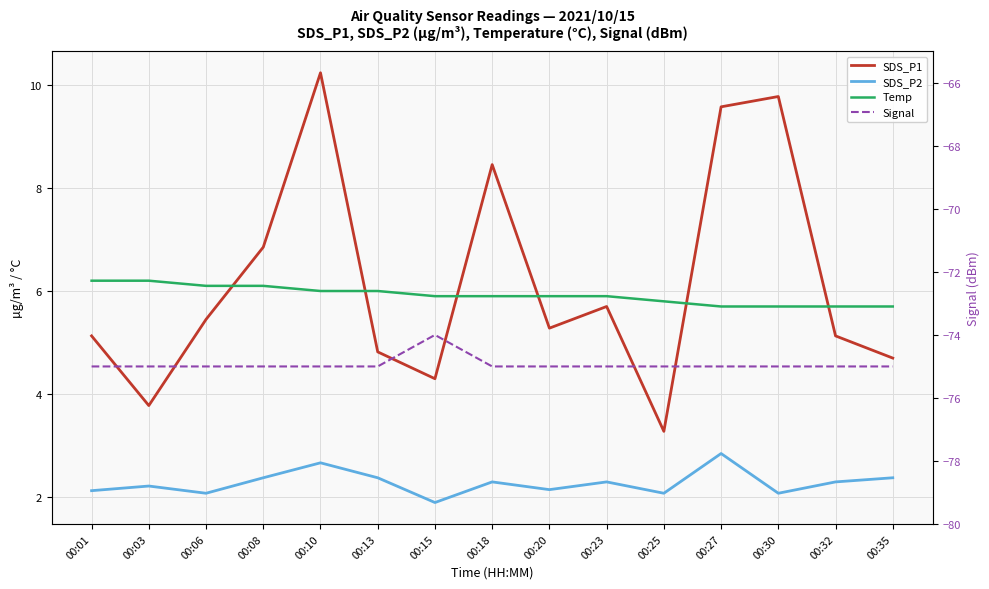

How many interior local valleys does the SDS_P2 series have?

5